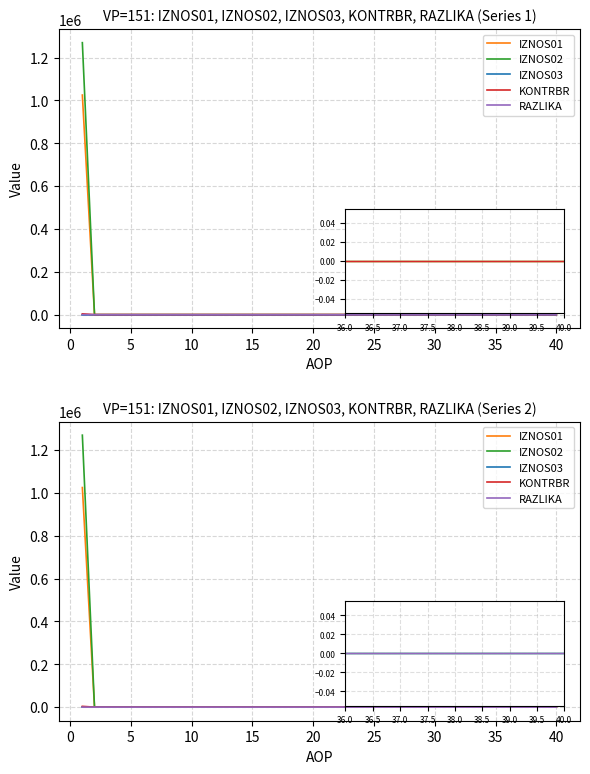

The value of RAZLIKA at 31 is 0.4. True or false?

False